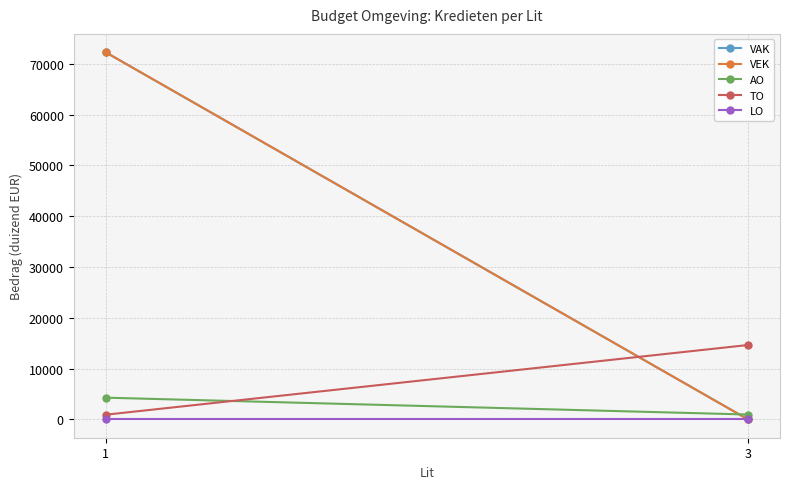

Reading left to right, transcribe all the data shown in this chart.

VAK: 1=72302	3=0
VEK: 1=72302	3=0
AO: 1=4272	3=955
TO: 1=916	3=14641
LO: 1=0	3=0